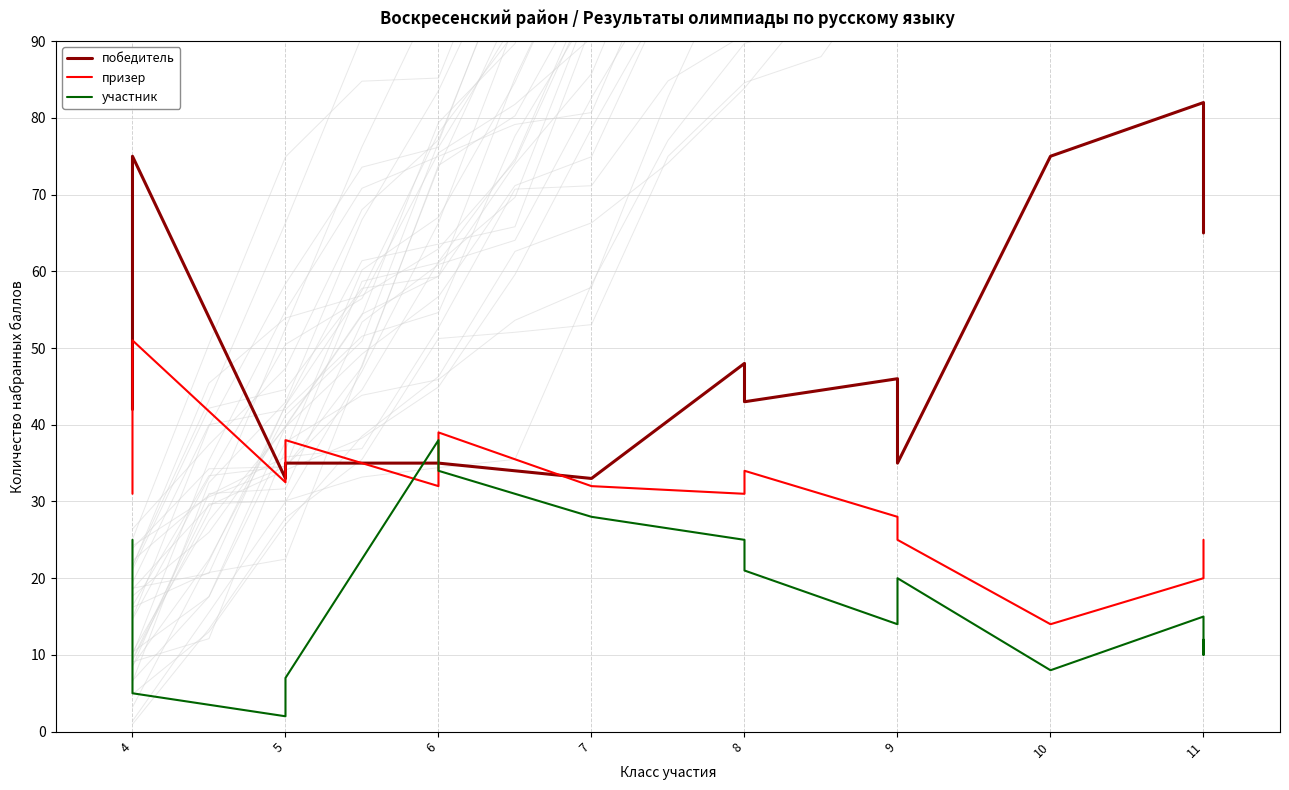

Rank the series by their maximum value, from lowest to highest.

участник, призер, победитель